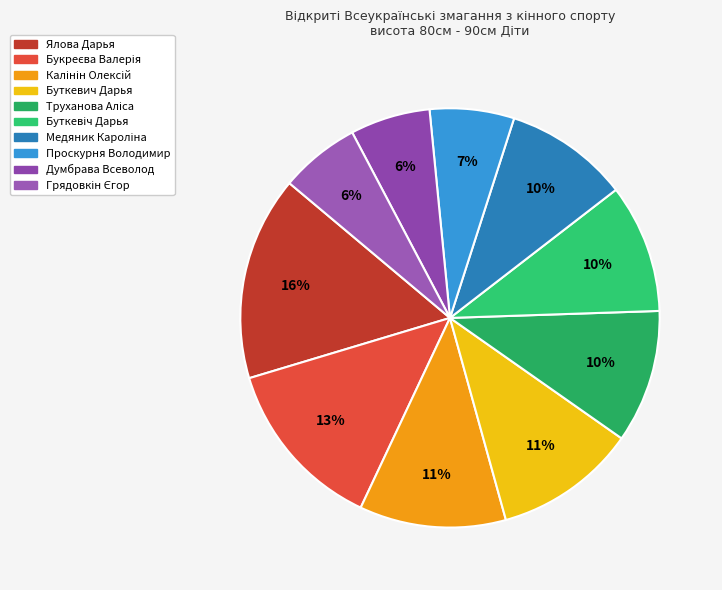

What is the change in value from Букреєва Валерія to Думбрава Всеволод?

-21